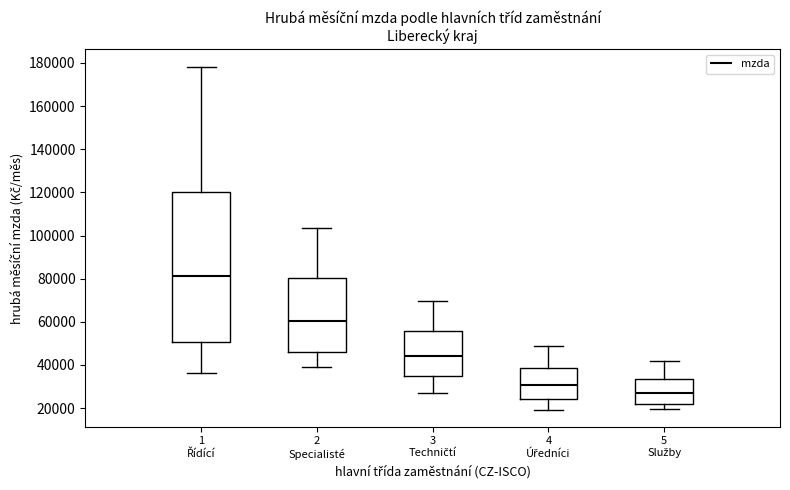

Comparing the boxes themselves (not the whiskers), which one is the tallest?

1 Řídící